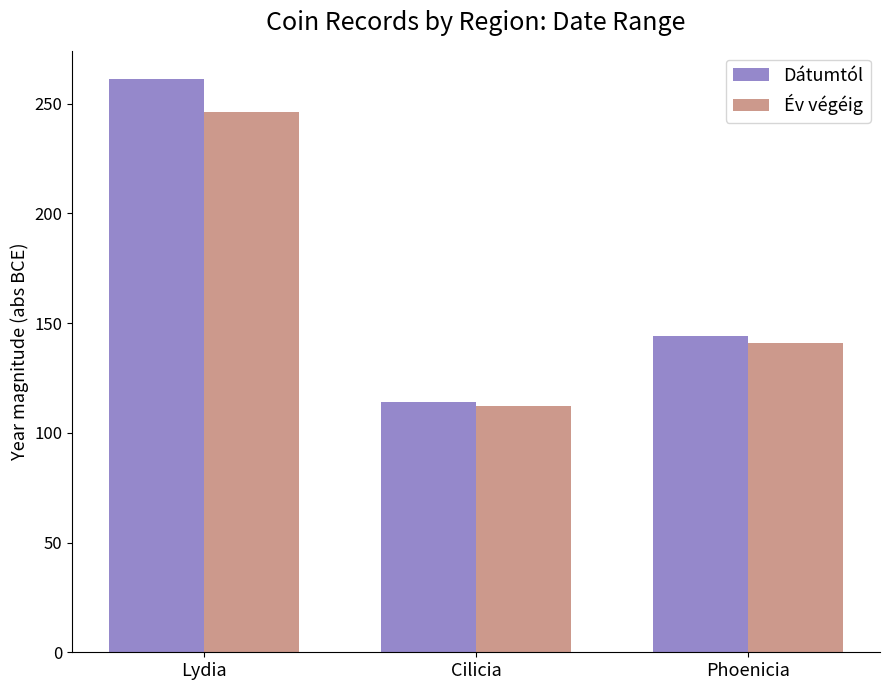

Which series has the largest range (max minus min)?

Dátumtól